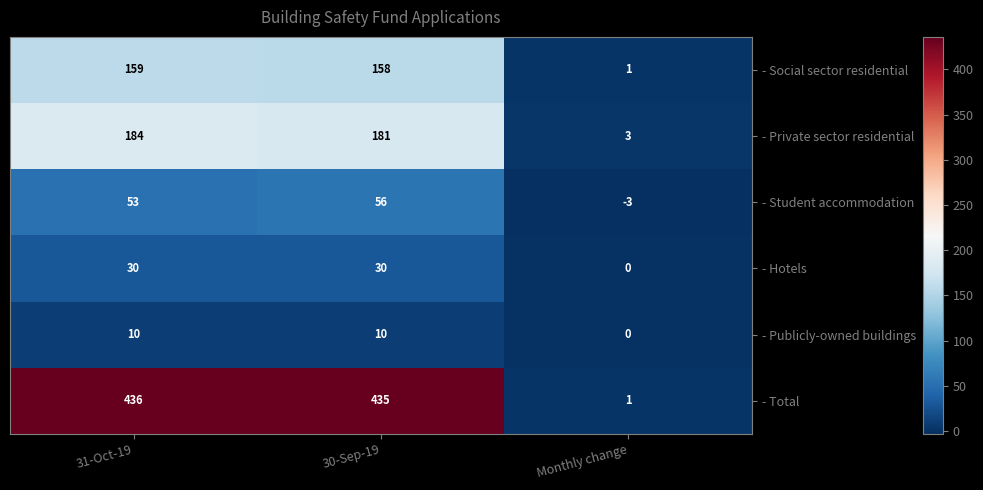

At which label does - Social sector residential reach its minimum?

Monthly change